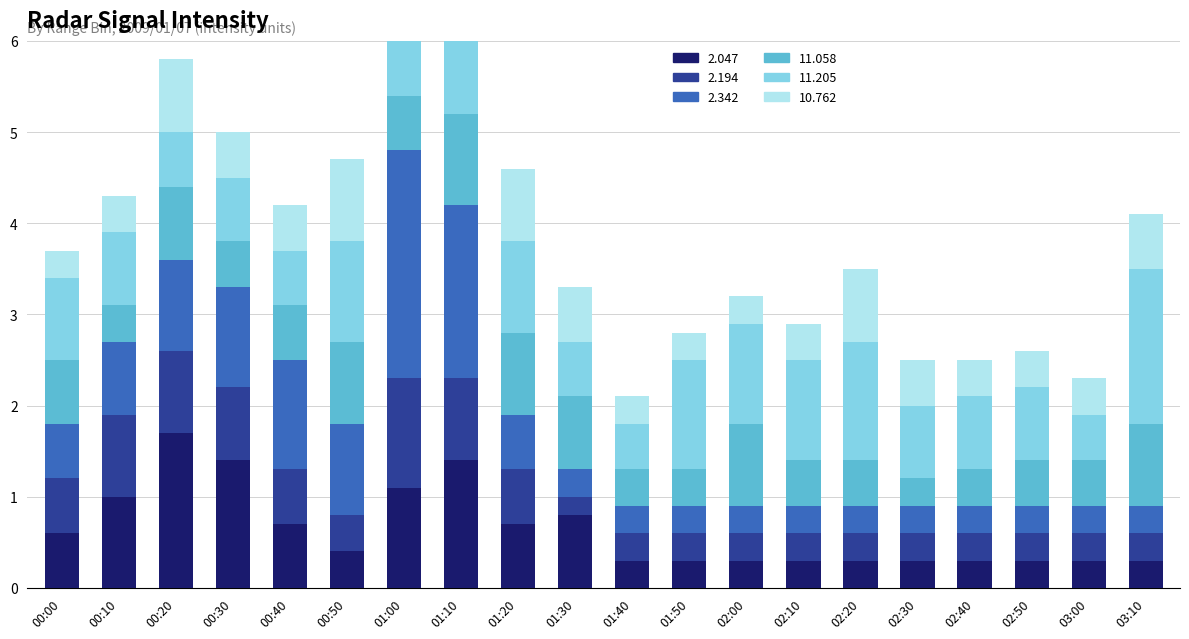

Is it true that 11.205 equals 1.1 at 03:10?

False